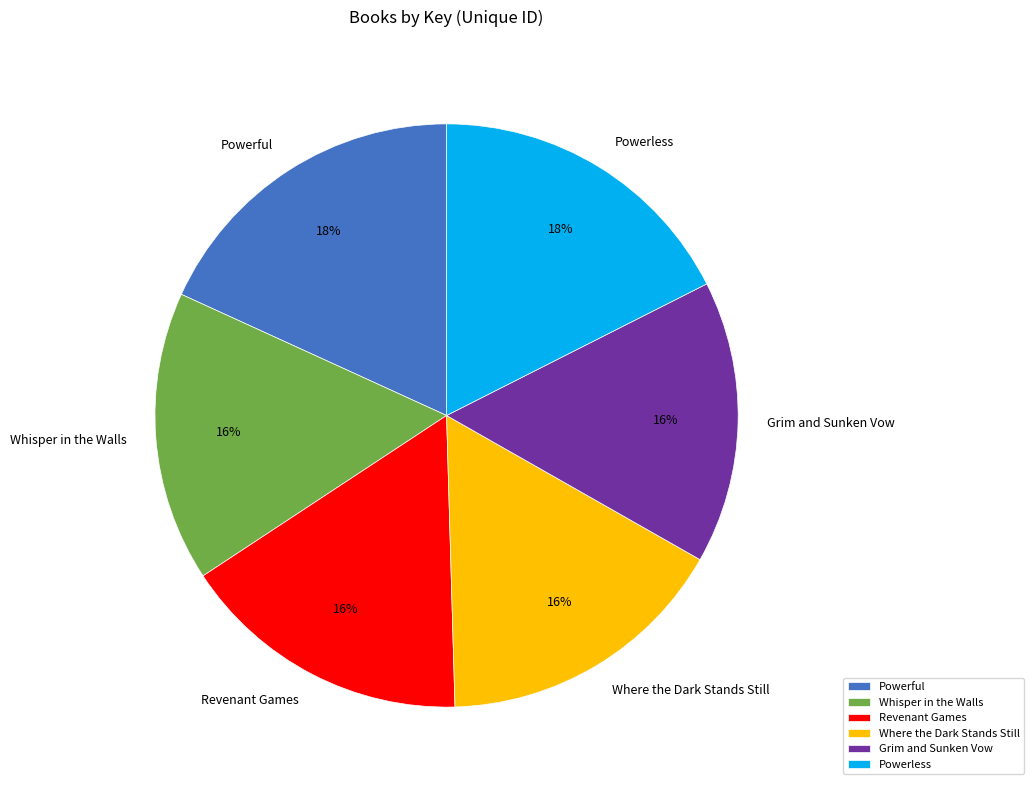

Combined, do Where the Dark Stands Still and Revenant Games account for over 50%?

No